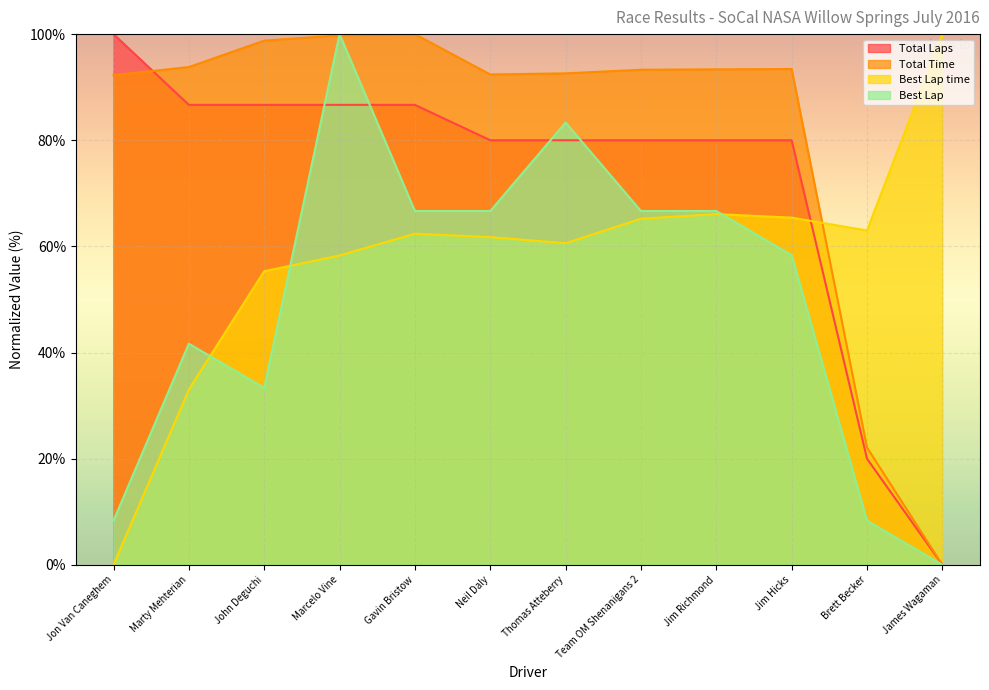

At Brett Becker, list the series in order from largest to smallest.

Best Lap time, Total Time, Total Laps, Best Lap